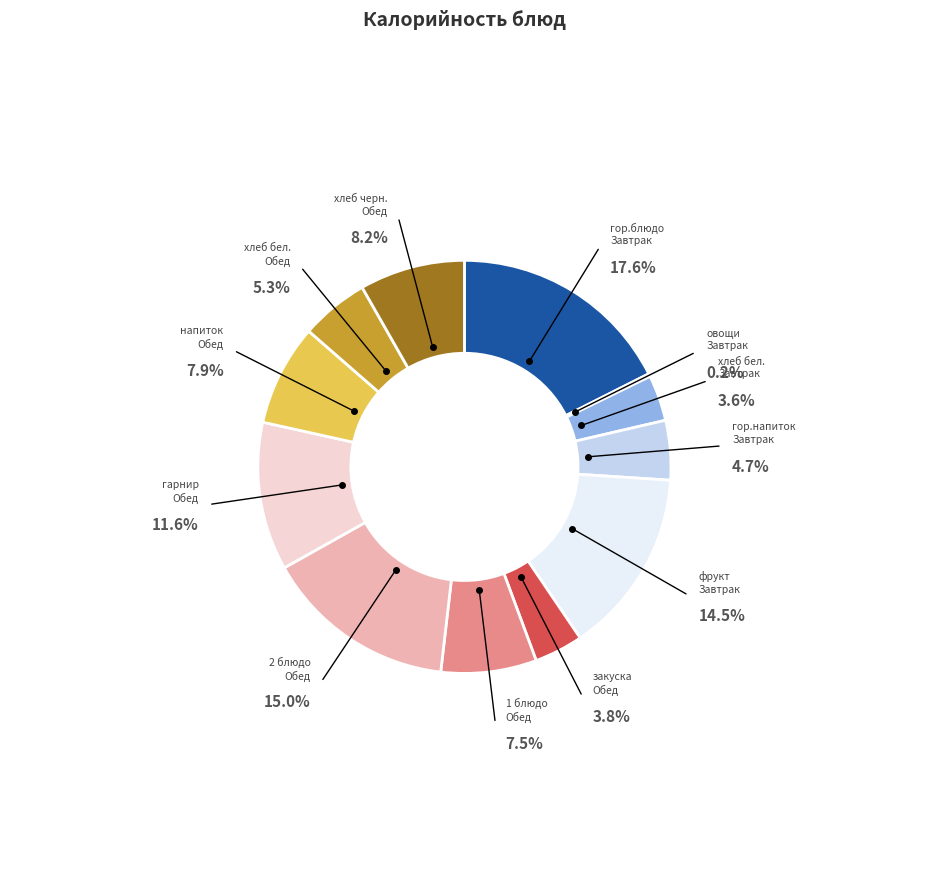

How many slices are in this pie chart?

12